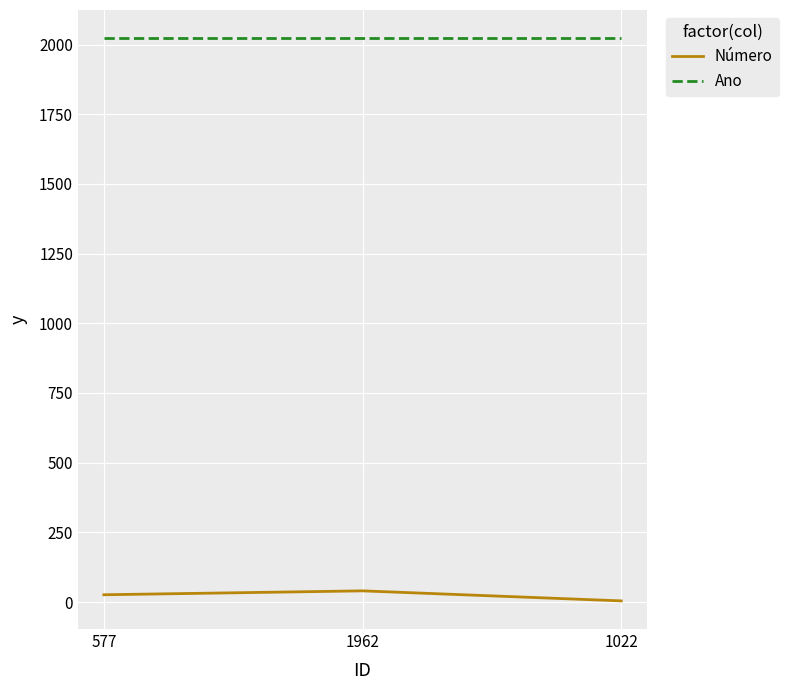

Rank the series by their maximum value, from highest to lowest.

Ano, Número